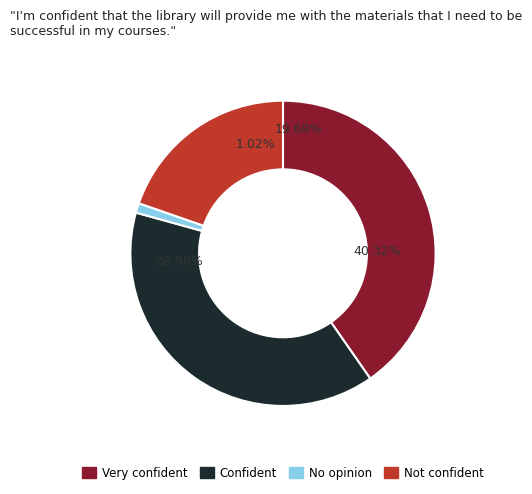

Between Not confident and Confident, which is larger?

Confident